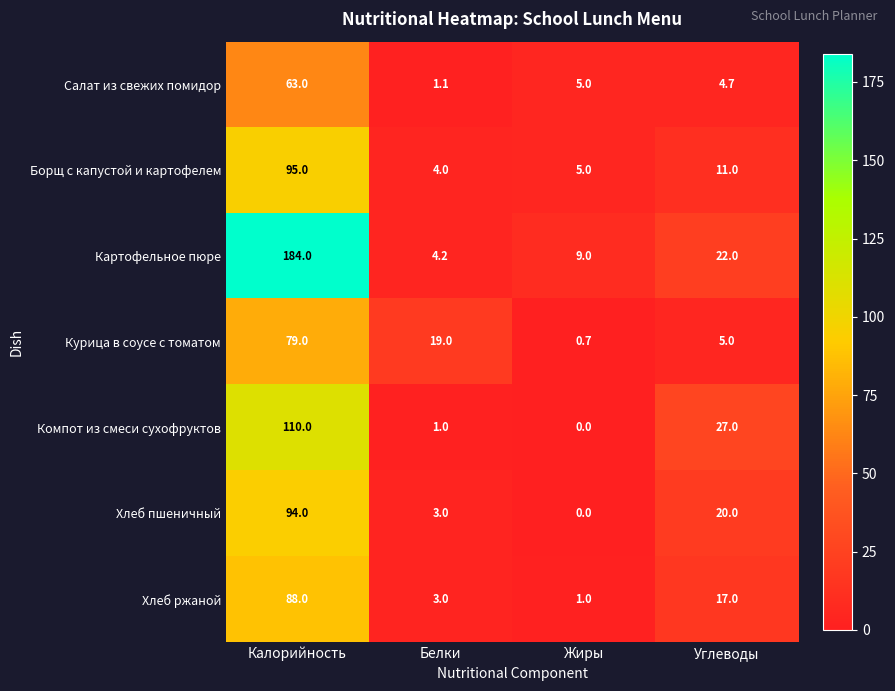

Rank the series by their maximum value, from lowest to highest.

Салат из свежих помидор, Курица в соусе с томатом, Хлеб ржаной, Хлеб пшеничный, Борщ с капустой и картофелем, Компот из смеси сухофруктов, Картофельное пюре